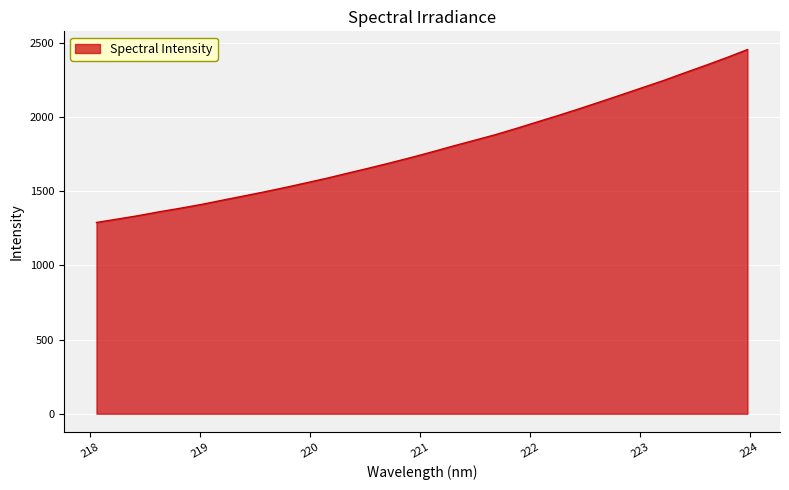

What is the difference between the maximum and minimum values?

1165.4